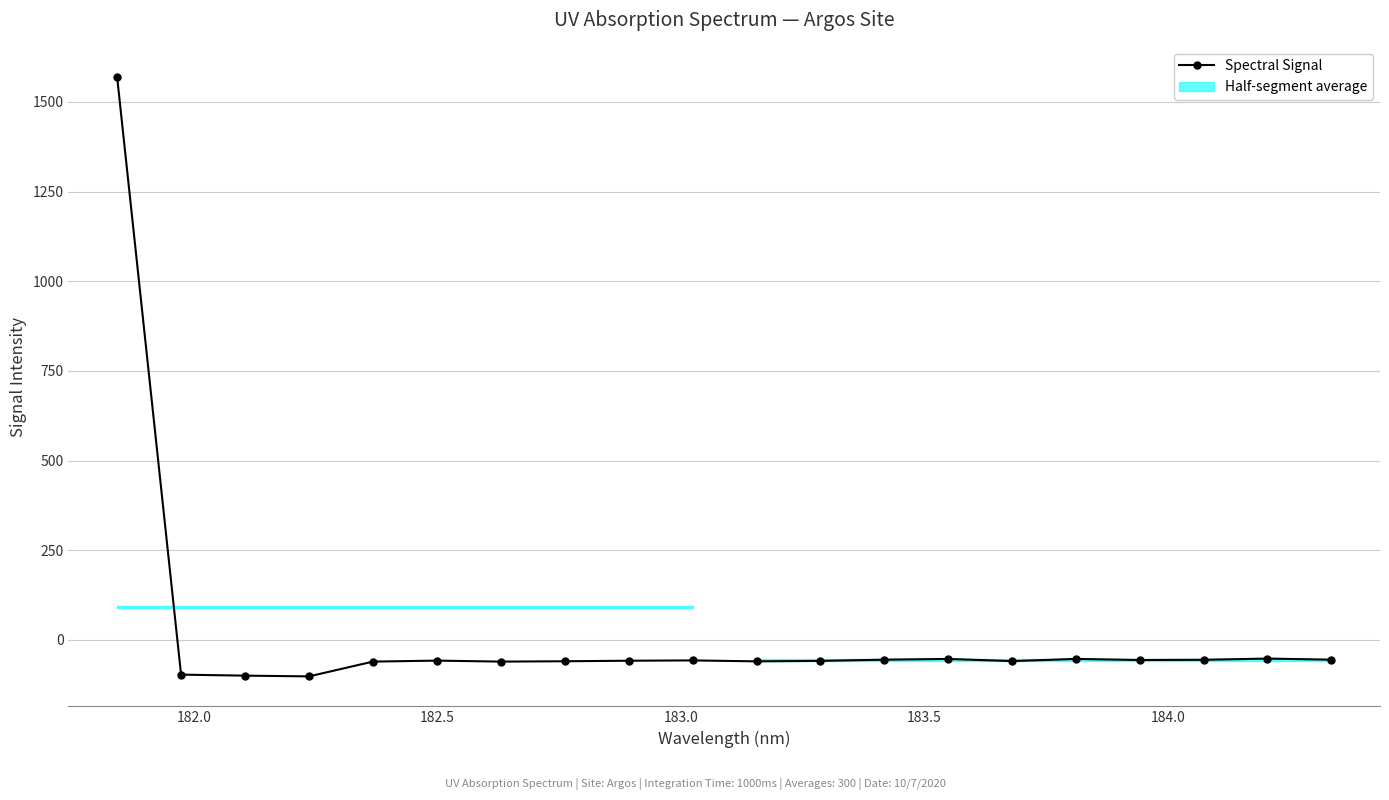

Reading left to right, transcribe all the data shown in this chart.

1570.1	-96.6	-99.5	-101.5	-60.3	-57.6	-60.3	-59.4	-57.9	-57.0	-59.6	-58.3	-54.9	-52.9	-58.9	-52.8	-55.8	-55.3	-51.9	-54.9